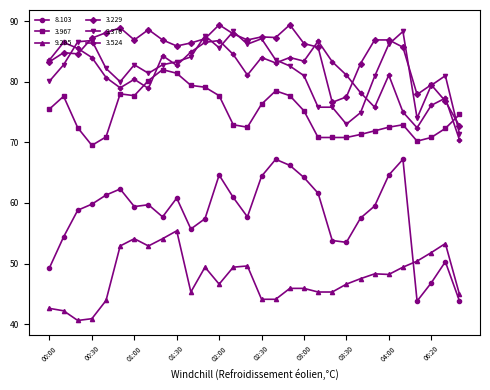

Does the chart have visible grid lines?

No